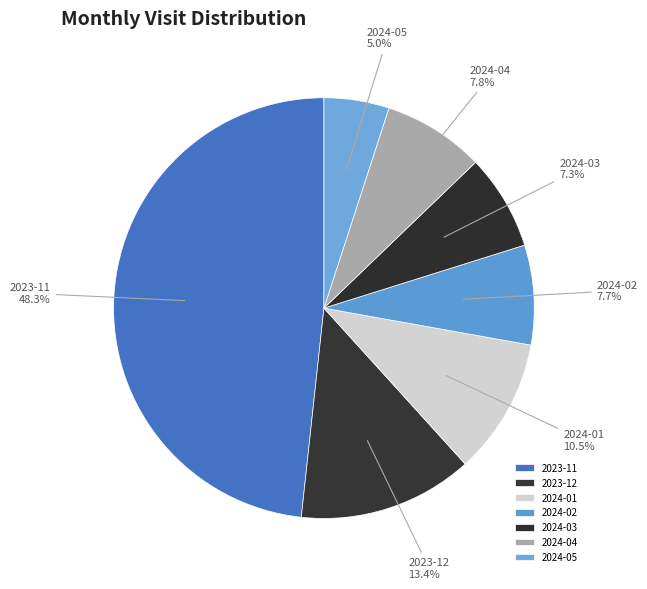

The 2024-03 slice represents 1% of the pie. True or false?

False